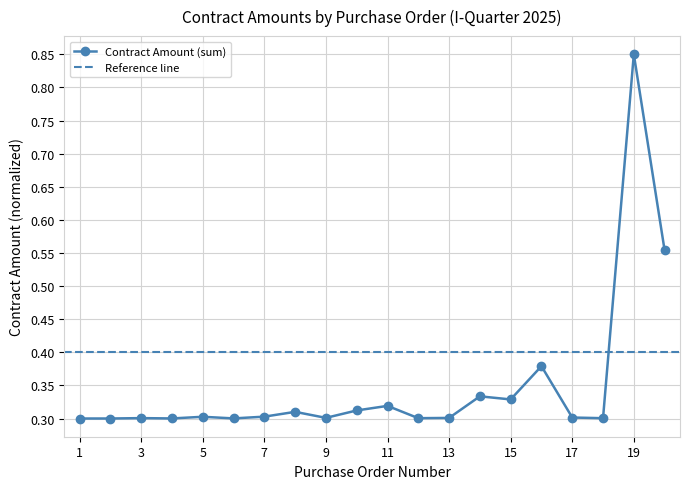

What value does the data have at 6?

0.3